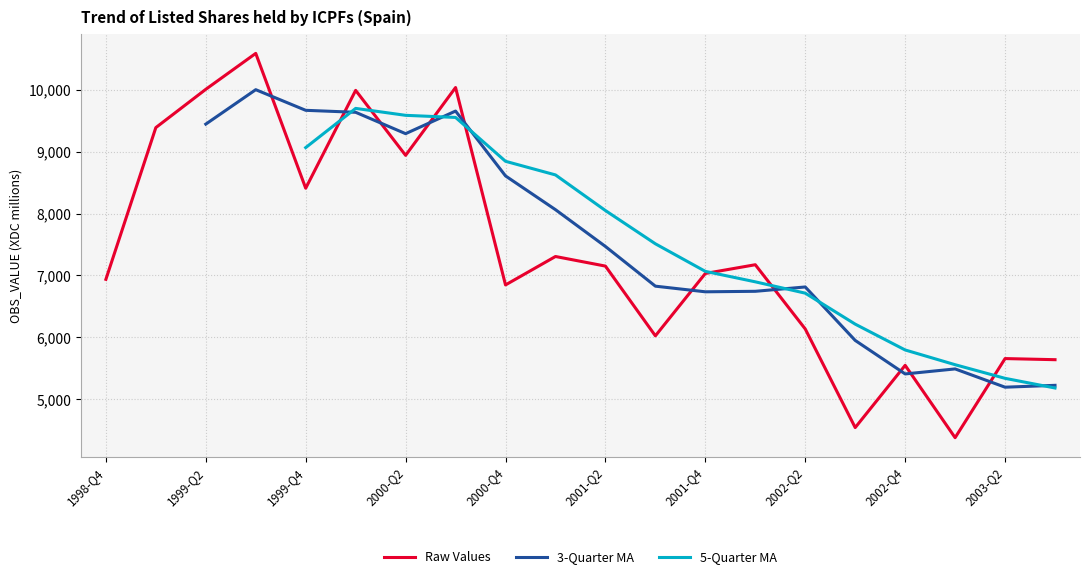

What is the maximum value for Raw Values?

10585